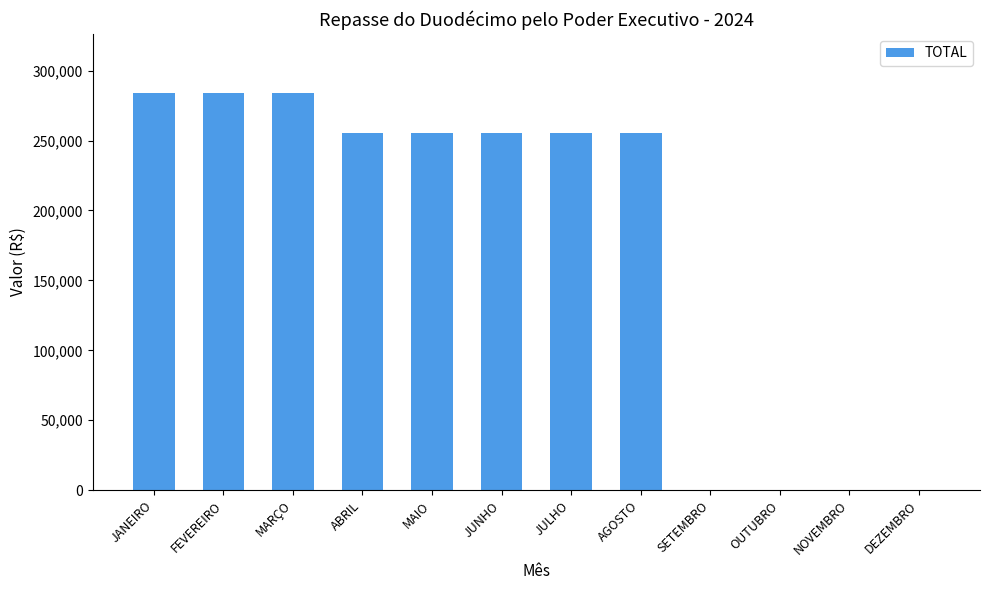

What is the change in value from FEVEREIRO to AGOSTO?

-28000.0